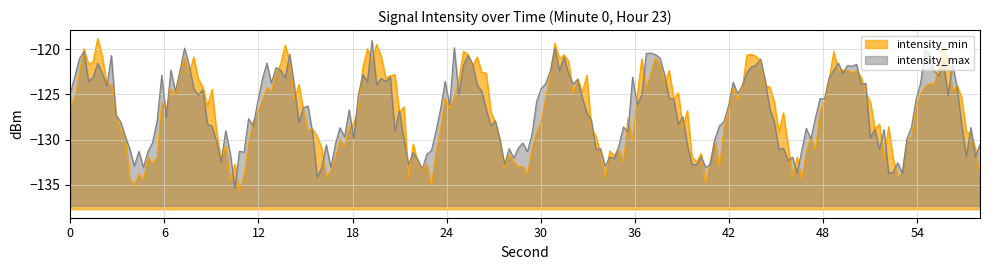

How many interior local valleys does the intensity_max series have?

9